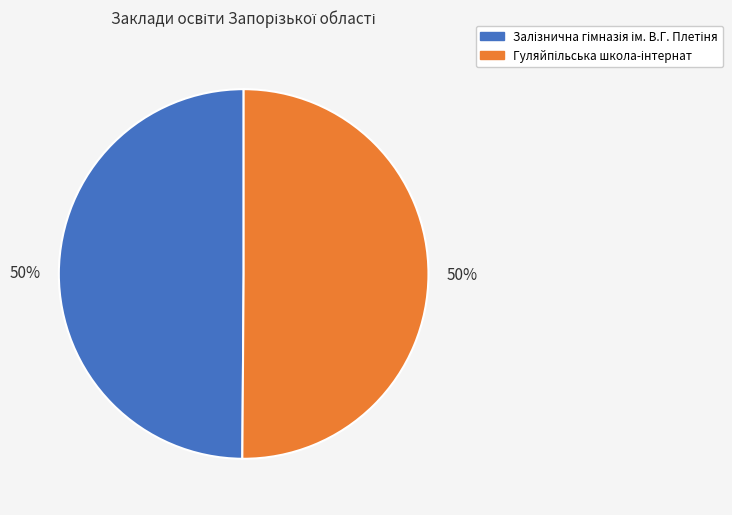

To the nearest percent, what is the average slice percentage?

50%